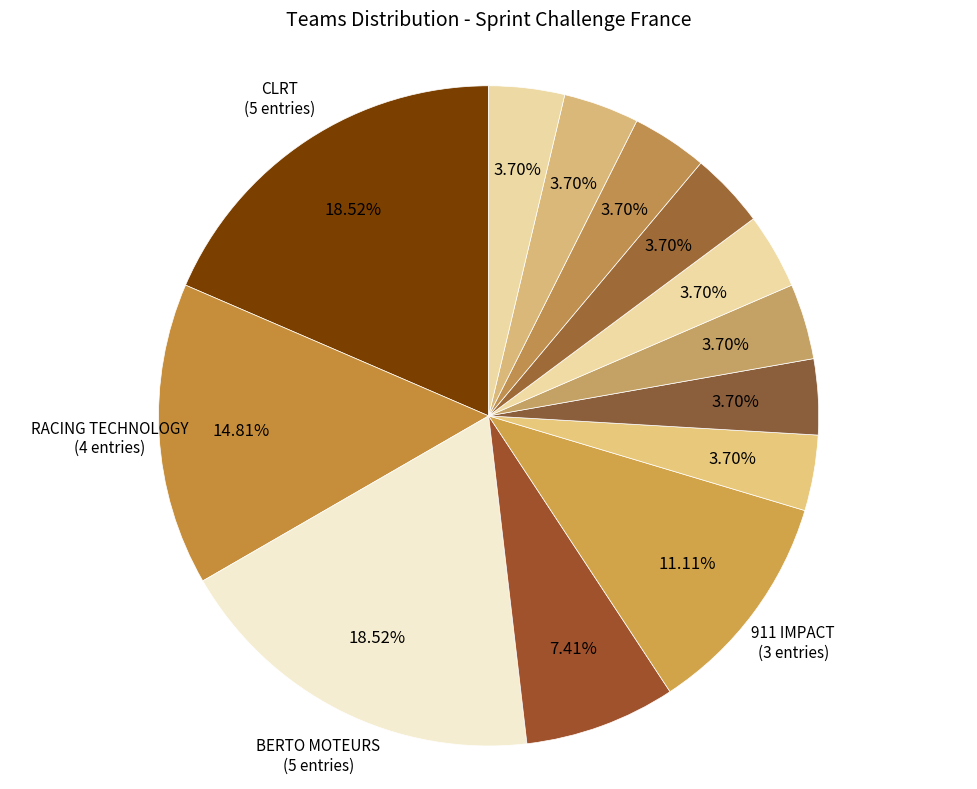

How many segments does this pie chart have?

13